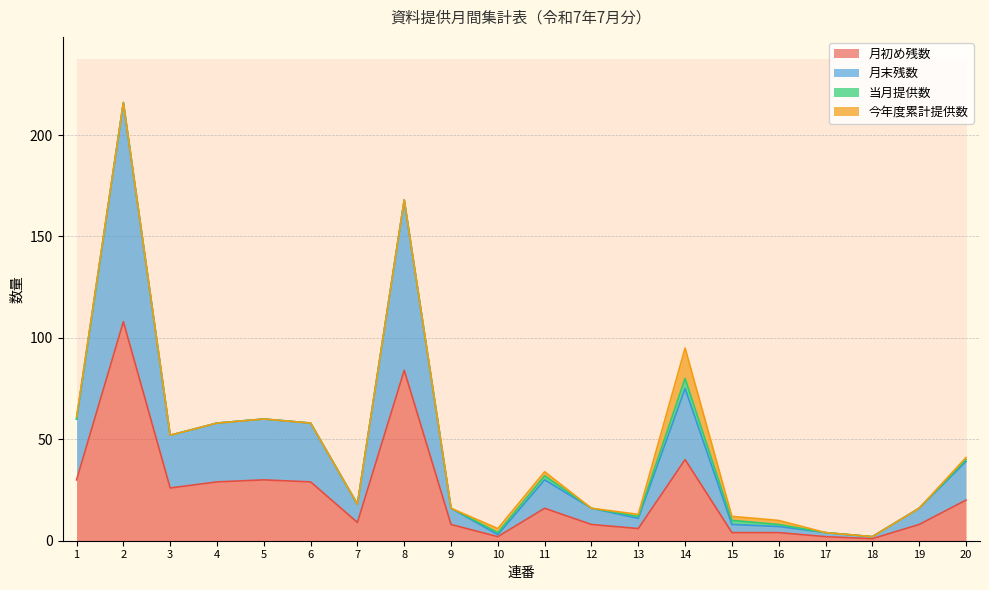

Where is 月初め残数 nearest to the value 54?

14